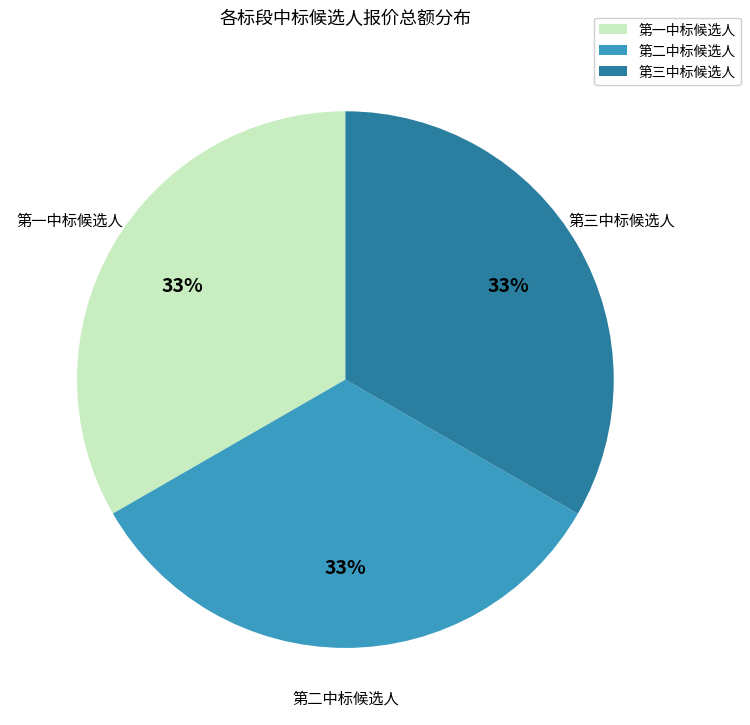

How many segments does this pie chart have?

3